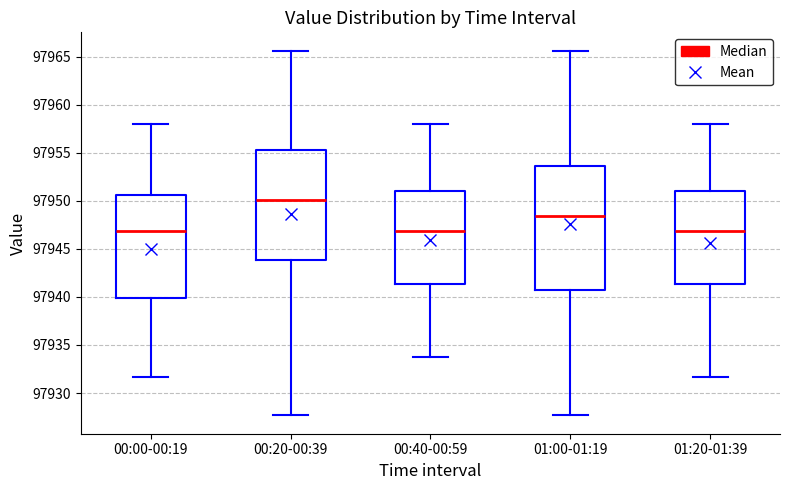

Where is the lower edge of the box for 01:00-01:19 on the y-axis? The values are not printed on the chart, so give them approximately, as read against the axis.

97941.0